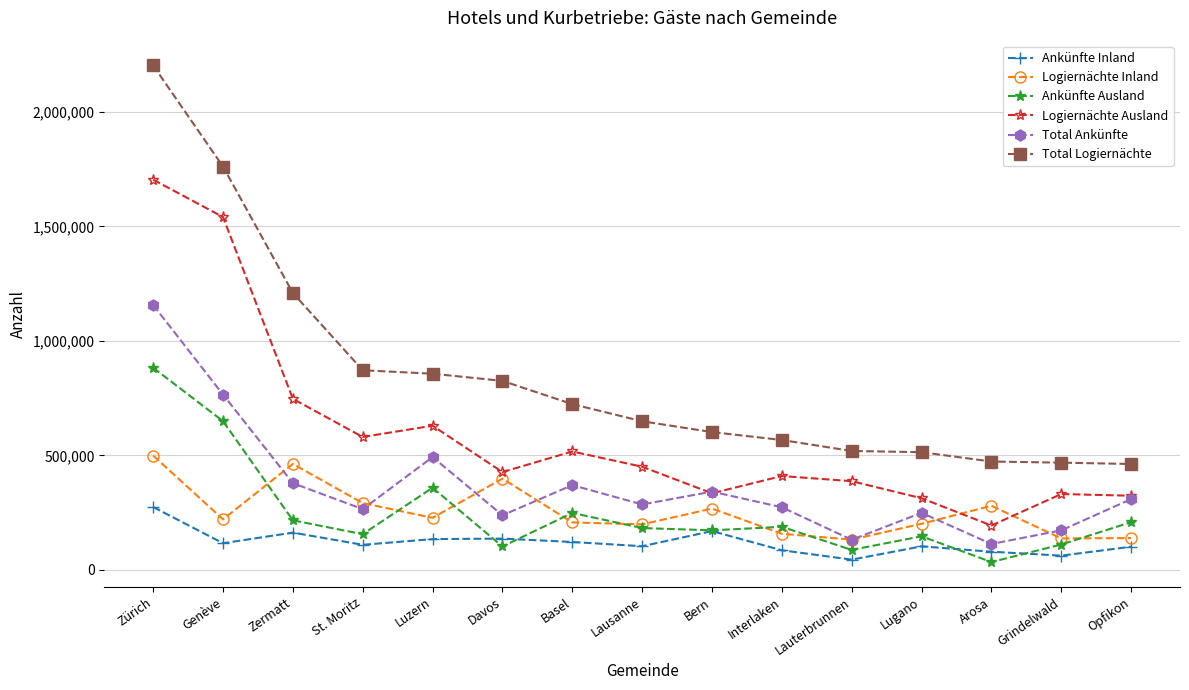

What is the label of the 3rd point from the right?

Arosa